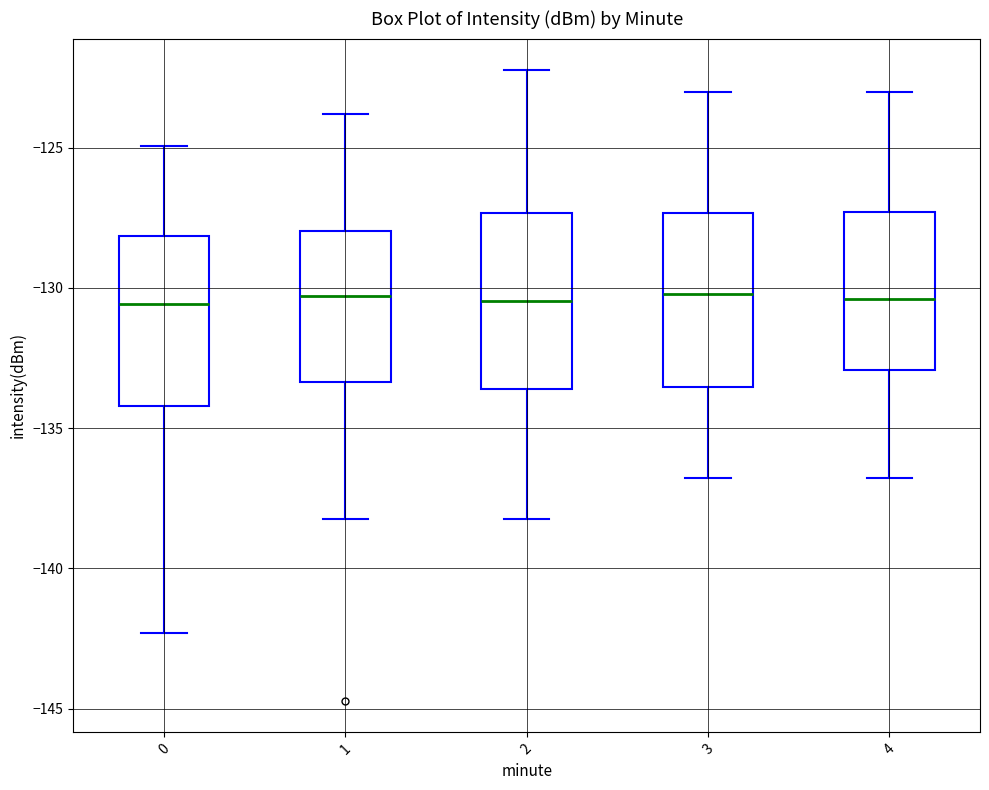

Reading left to right, transcribe this box plot: for each box, give where its median line is, the range the box spans, and where its two whiskers end, as read against the y-axis. The values are not printed on the chart, so give them approximately, as read against the axis.

0: median -130.5, box -134.0 to -128.0, whiskers -142.5 to -125.0
1: median -130.5, box -133.5 to -128.0, whiskers -138.0 to -124.0
2: median -130.5, box -133.5 to -127.5, whiskers -138.0 to -122.0
3: median -130.0, box -133.5 to -127.5, whiskers -137.0 to -123.0
4: median -130.5, box -133.0 to -127.5, whiskers -137.0 to -123.0